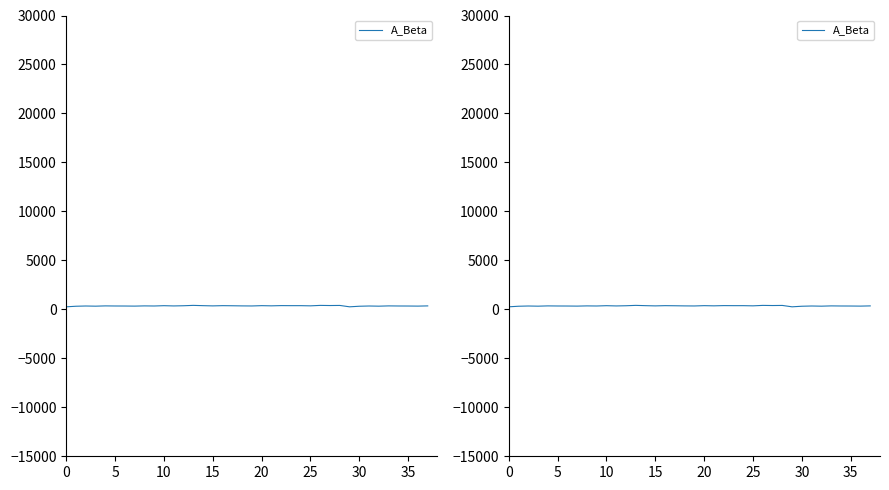

What is the ratio of the value at 9 to the value at 23?

0.9